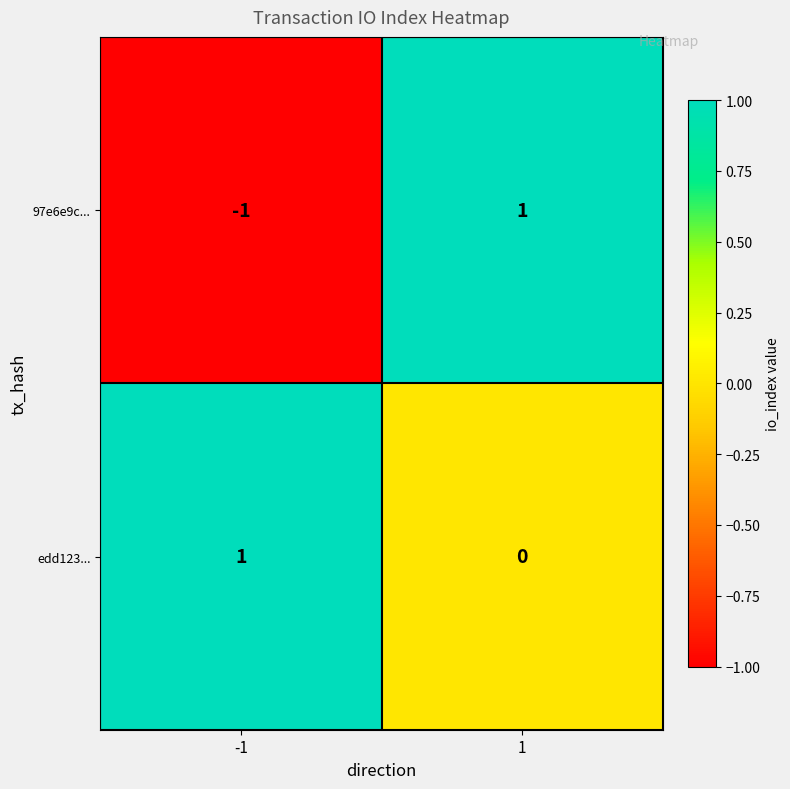

Reading left to right, extract all data points from this chart.

97e6e9c...: -1=-1	1=1
edd123...: -1=1	1=0